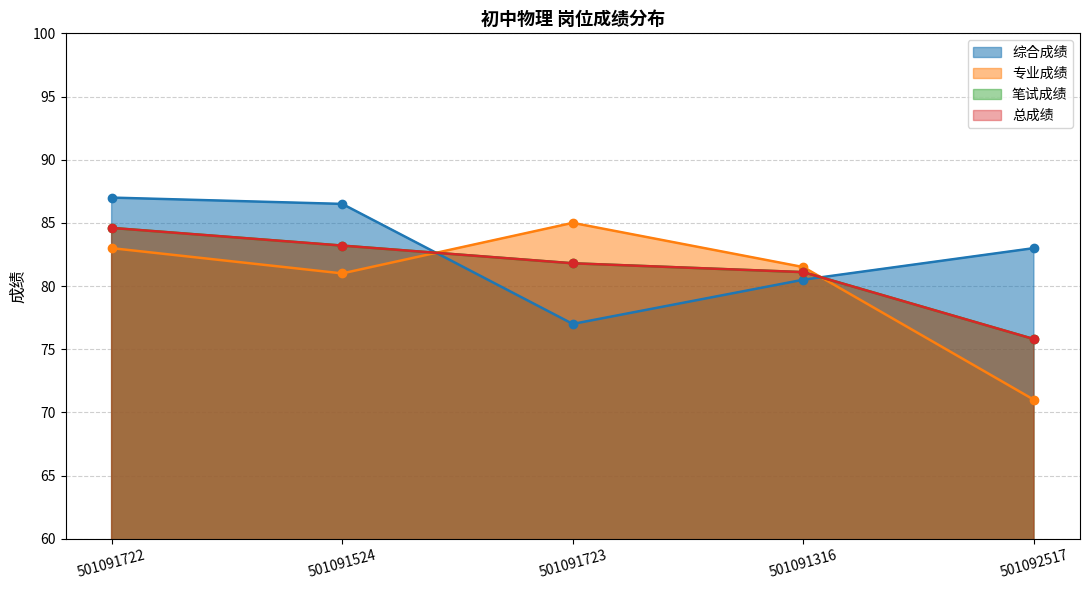

How many lines are shown in the chart?

4